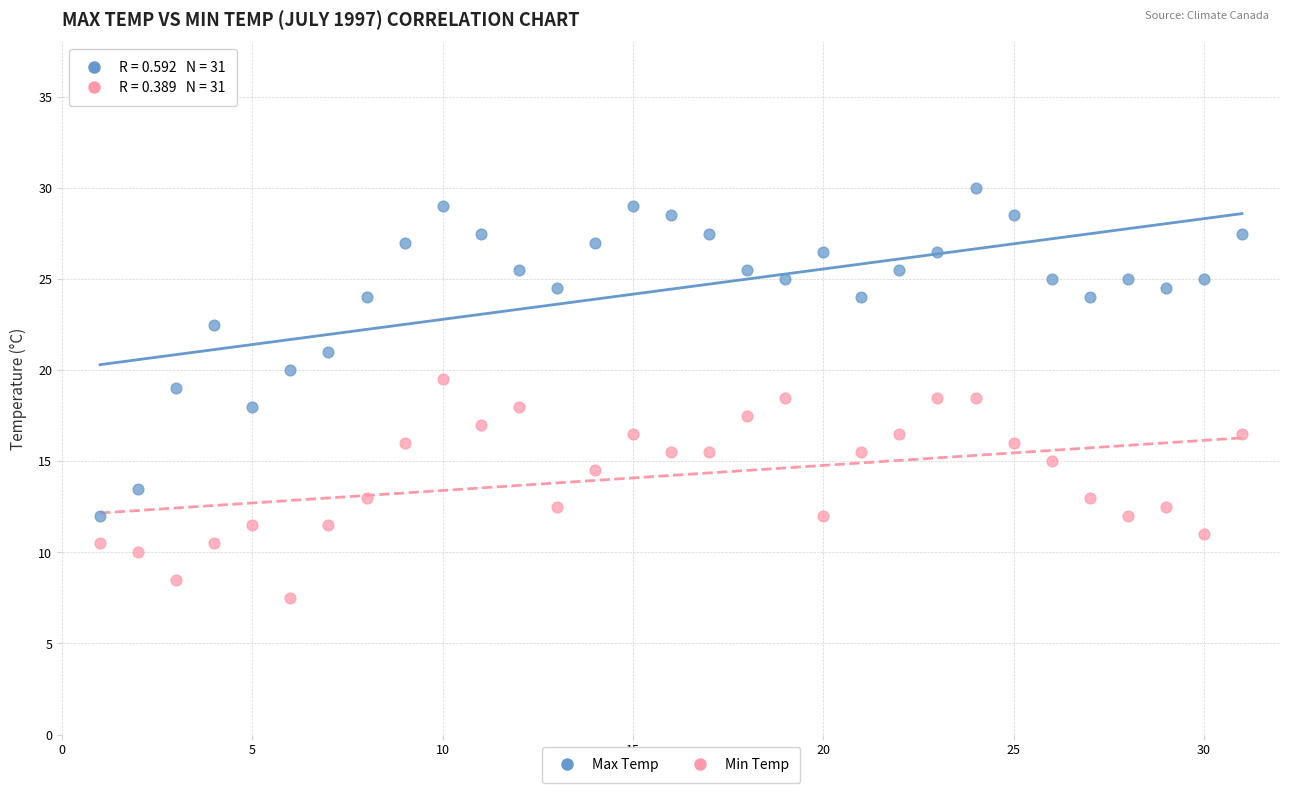

What are all the series names shown in the legend?

Max Temp, Min Temp